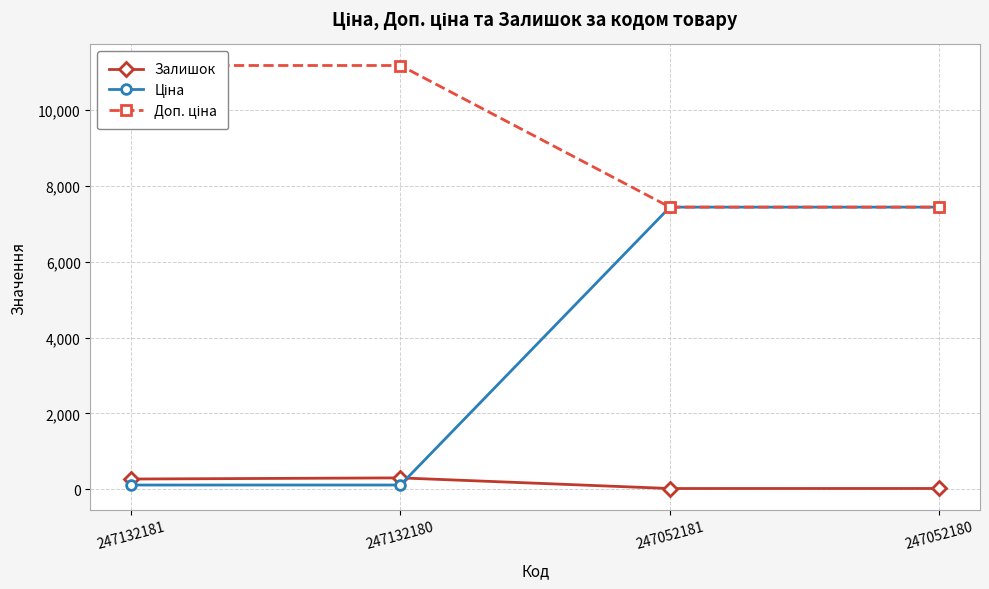

Where is Залишок nearest to the value 160?

247132181